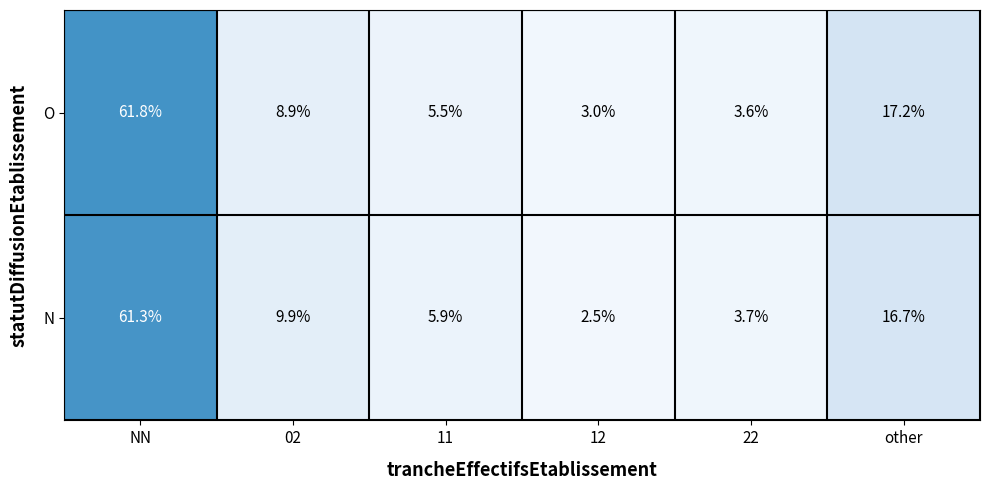

What is the maximum value for O?

61.8